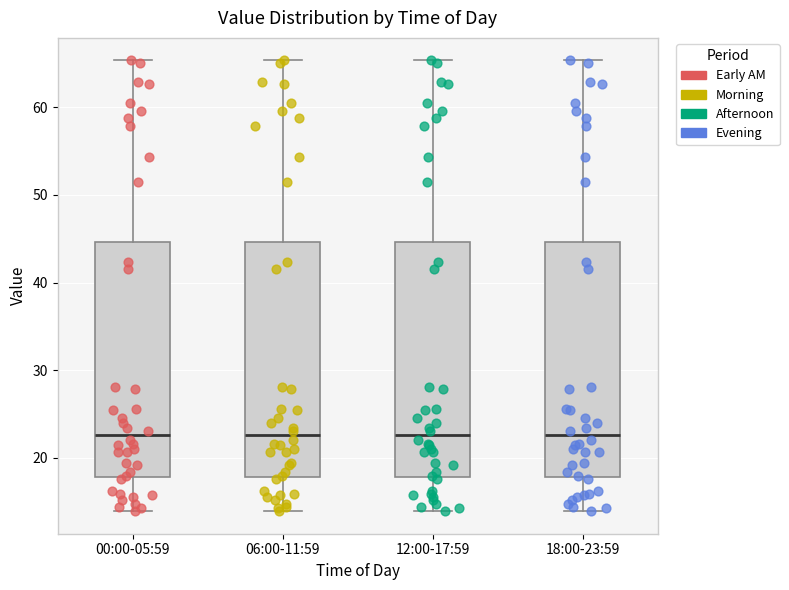

Where does the upper whisker of the box for 12:00-17:59 end on the y-axis? The values are not printed on the chart, so give them approximately, as read against the axis.

65